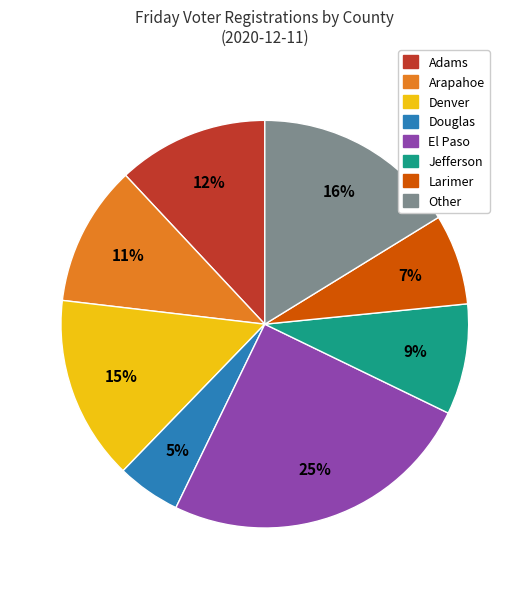

To the nearest percent, what percentage of the pie is El Paso?

25%